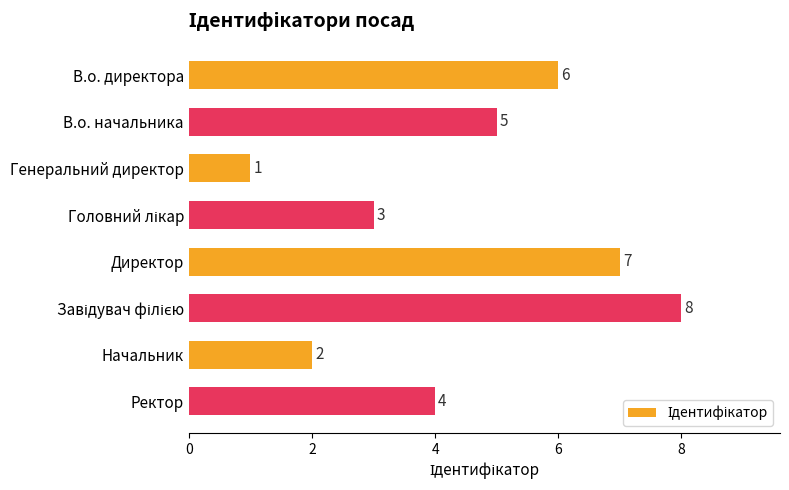

Reading bottom to top, transcribe all the data shown in this chart.

4	2	8	7	3	1	5	6